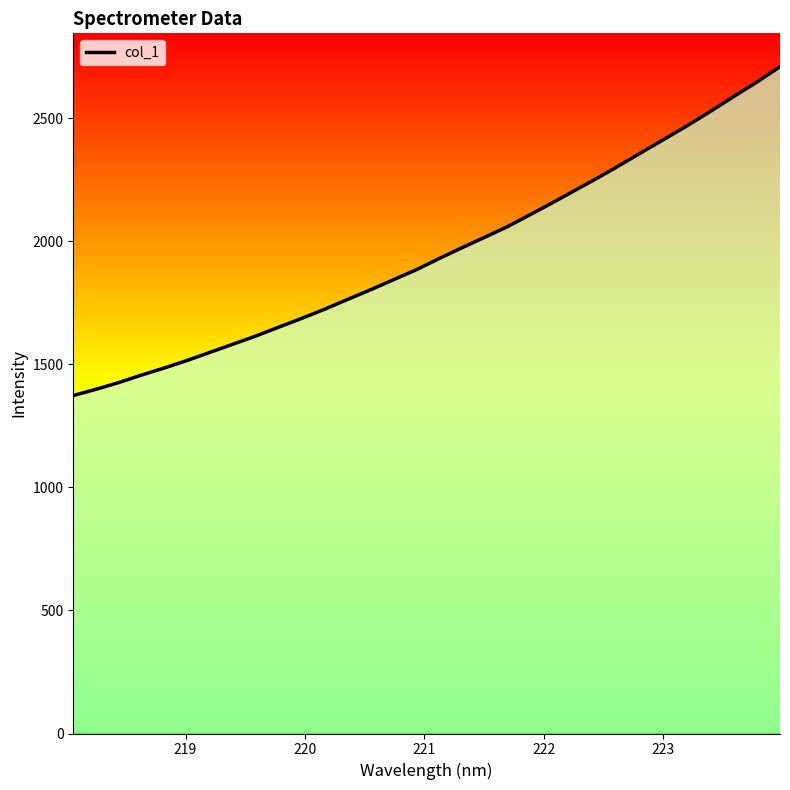

What is the minimum value shown in the chart?

1372.9